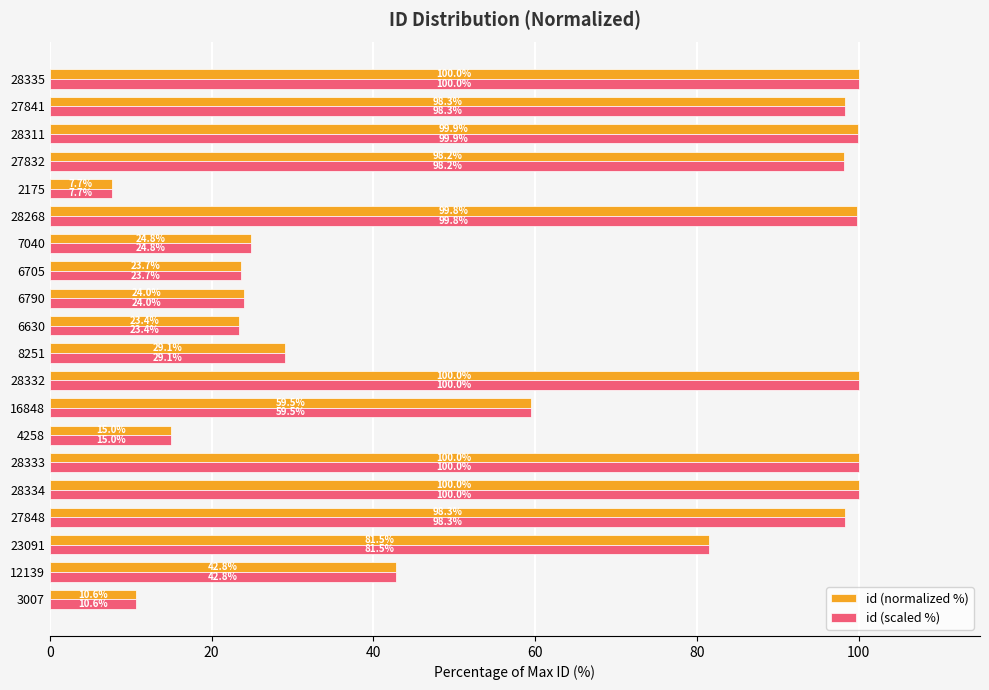

What is the approximate value of id (normalized %) at 28311?

99.9